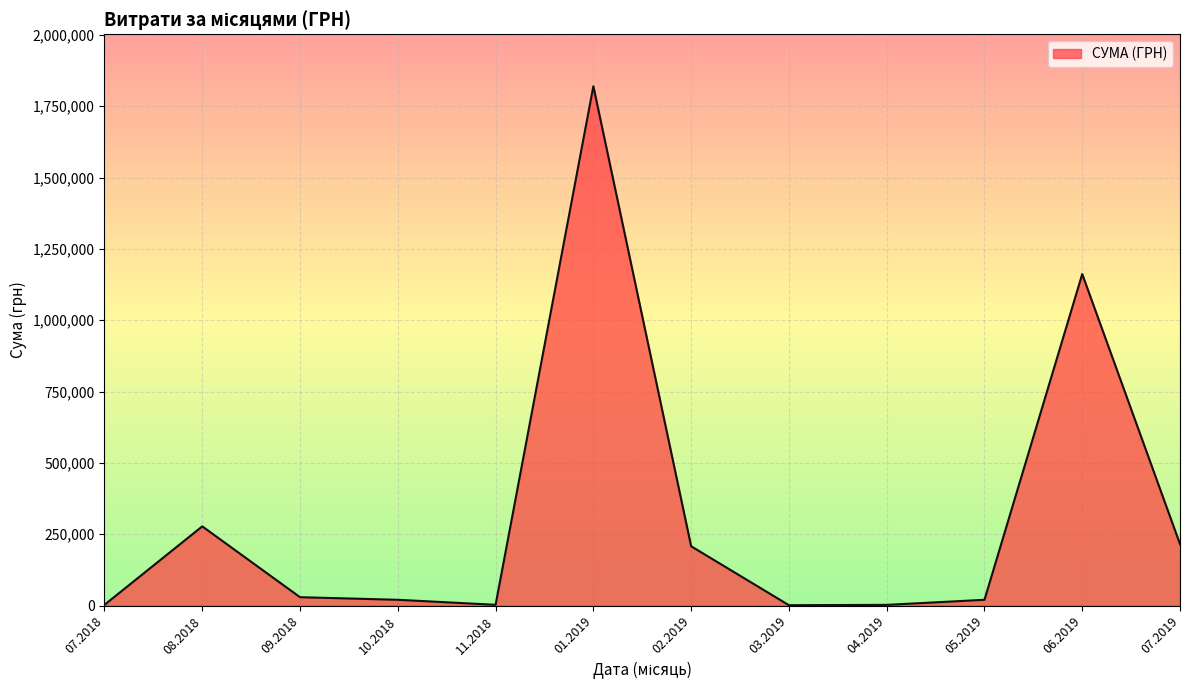

What is the change in value from 01.2019 to 07.2019?

-1604166.5